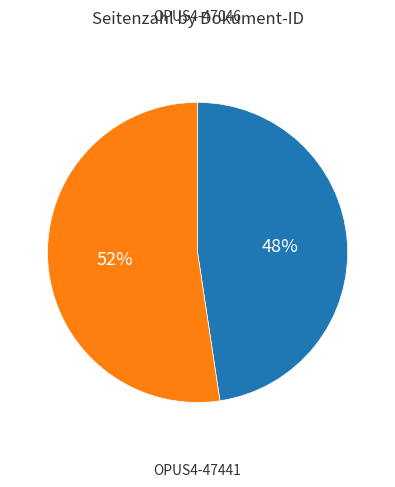

To the nearest percent, what percentage of the pie is OPUS4-47046?

48%